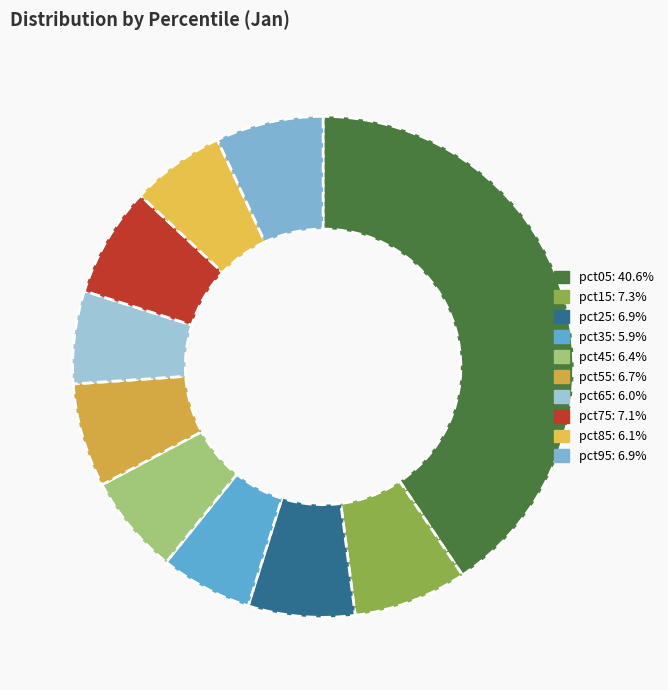

Rank the categories by value from highest to lowest.

pct05, pct15, pct75, pct95, pct25, pct55, pct45, pct85, pct65, pct35